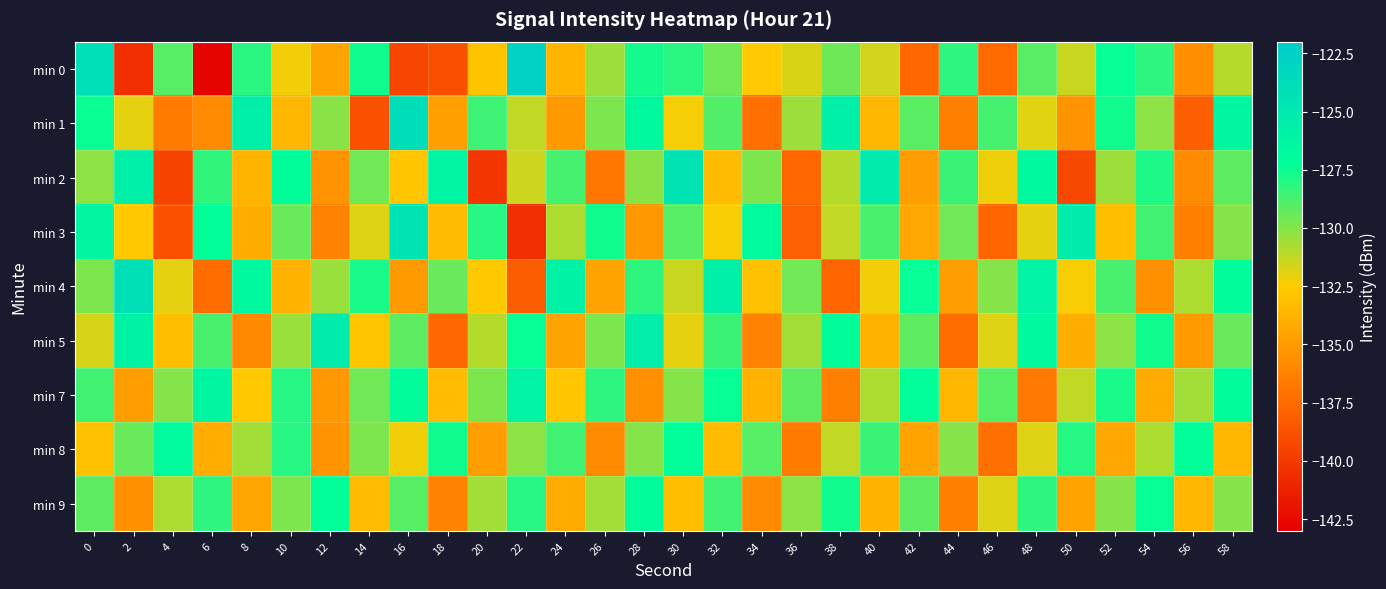

Which series has the largest range (max minus min)?

min 0